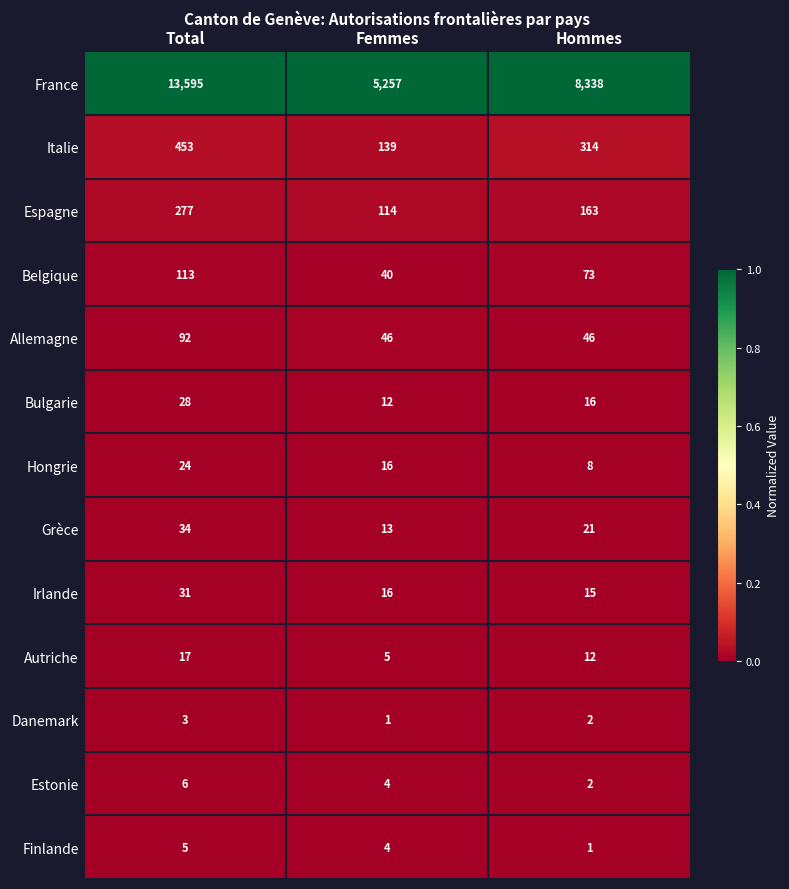

Which series changed the most between Total and Hommes?

France